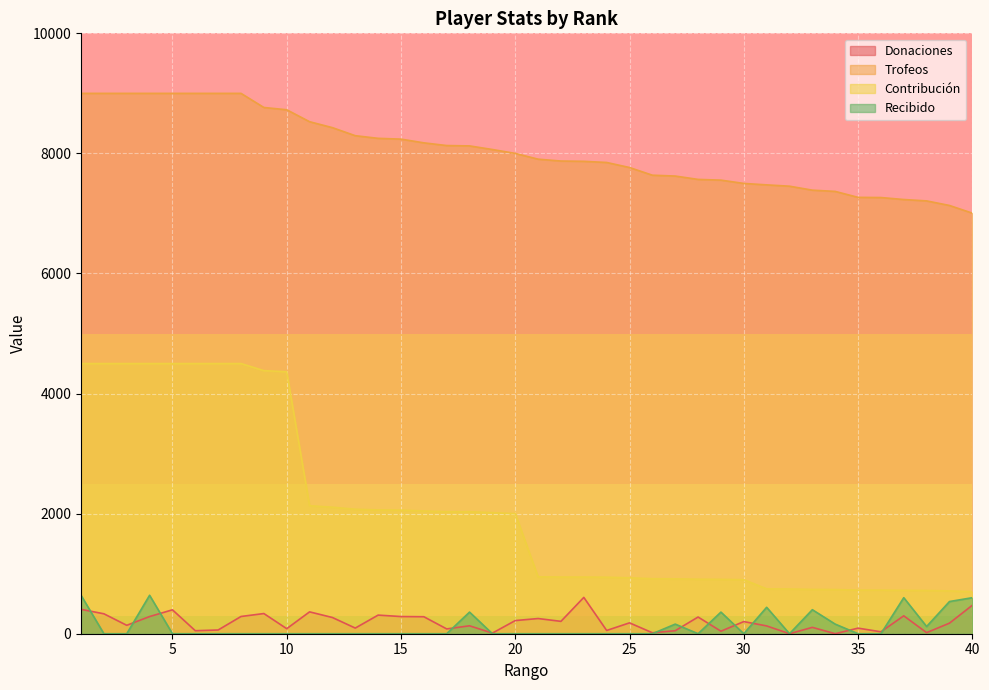

Reading left to right, list all the values displayed in this chart.

Donaciones: 1=406	2=332	3=140	4=286	5=398	6=50	7=62	8=287	9=336	10=84	11=364	12=270	13=94	14=310	15=286	16=283	17=80	18=132	19=10	20=219	21=253	22=206	23=605	24=54	25=181	26=16	27=50	28=278	29=42	30=202	31=130	32=0	33=106	34=0	35=93	36=32	37=298	38=18	39=176	40=474
Trofeos: 1=9000	2=9000	3=9000	4=9000	5=9000	6=9000	7=9000	8=9000	9=8765	10=8727	11=8528	12=8429	13=8295	14=8251	15=8238	16=8176	17=8131	18=8125	19=8065	20=8000	21=7904	22=7873	23=7868	24=7849	25=7765	26=7637	27=7623	28=7567	29=7555	30=7500	31=7476	32=7454	33=7388	34=7367	35=7268	36=7265	37=7232	38=7209	39=7133	40=7005
Contribución: 1=4500	2=4500	3=4500	4=4500	5=4500	6=4500	7=4500	8=4500	9=4382	10=4363	11=2132	12=2107	13=2073	14=2062	15=2059	16=2044	17=2032	18=2031	19=2016	20=2000	21=948	22=944	23=944	24=941	25=931	26=916	27=914	28=908	29=906	30=900	31=747	32=745	33=738	34=736	35=726	36=726	37=723	38=720	39=713	40=700
Recibido: 1=640	2=0	3=0	4=640	5=0	6=0	7=0	8=0	9=0	10=0	11=0	12=0	13=0	14=0	15=0	16=0	17=0	18=360	19=0	20=0	21=0	22=0	23=0	24=0	25=0	26=0	27=160	28=0	29=360	30=0	31=440	32=0	33=400	34=160	35=0	36=0	37=600	38=120	39=536	40=600